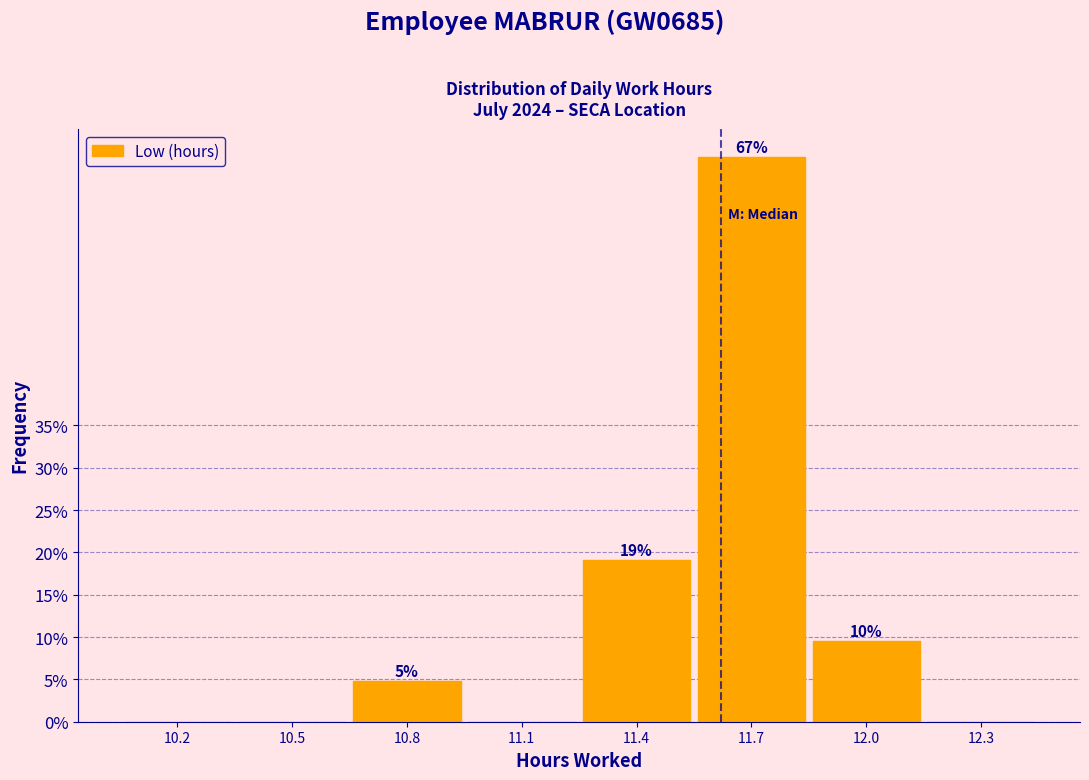

Between 11.4 and 12.3, which is larger?

11.4